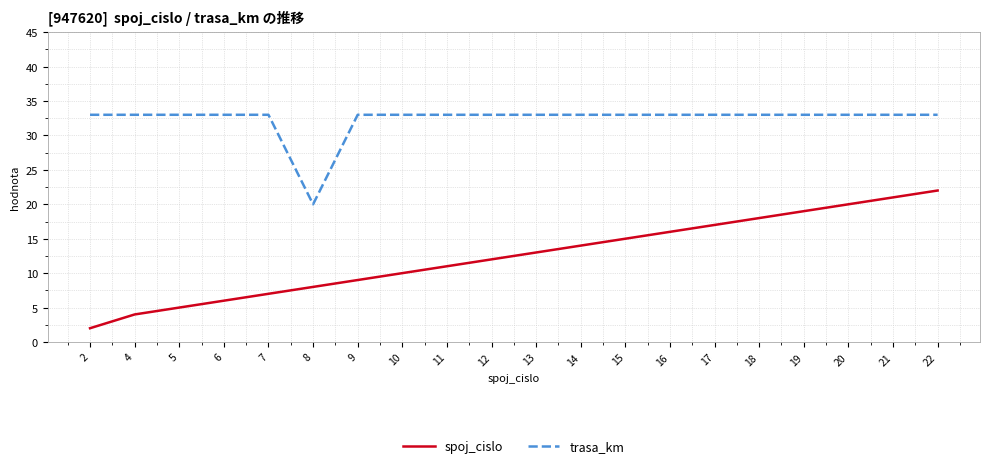

What is the greatest value displayed?

33